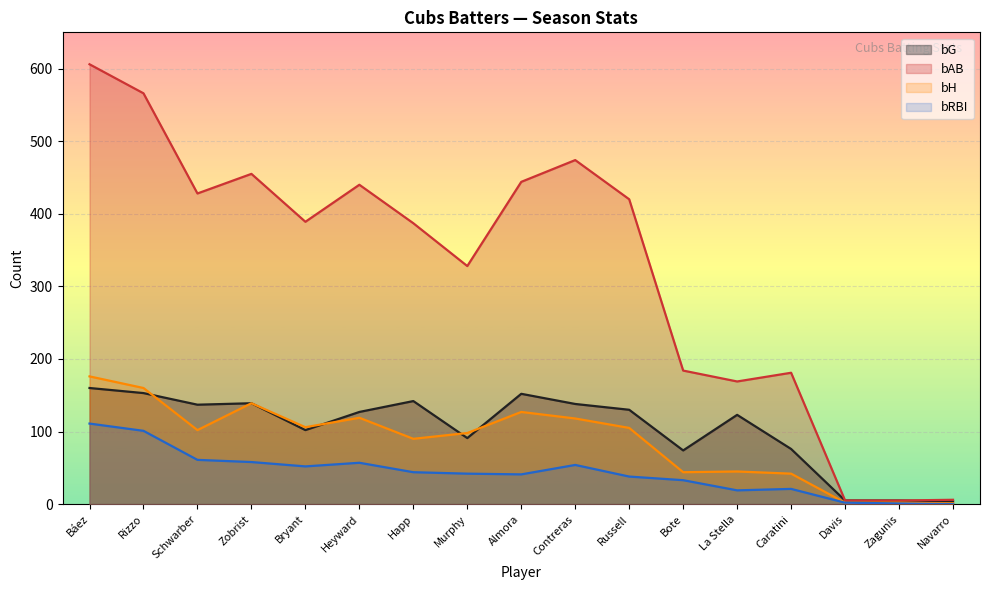

What is the lowest value of the bG series?

4